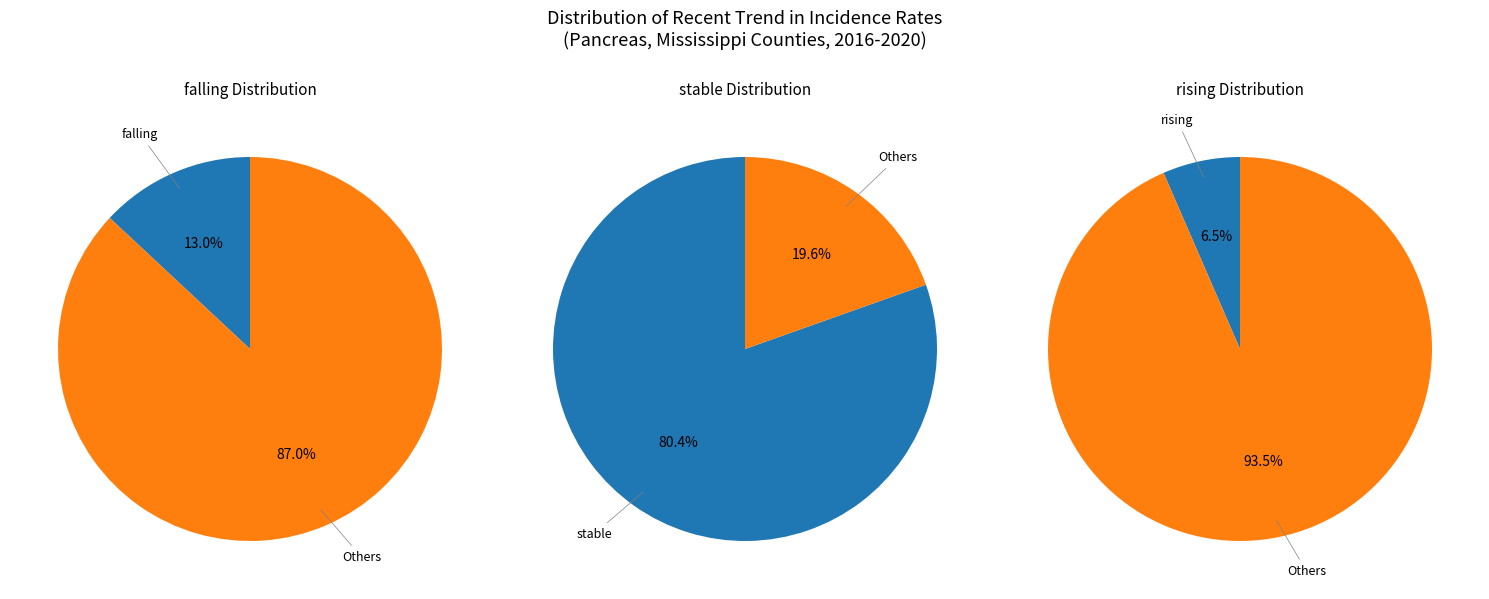

Which has a higher value, rising or falling?

falling